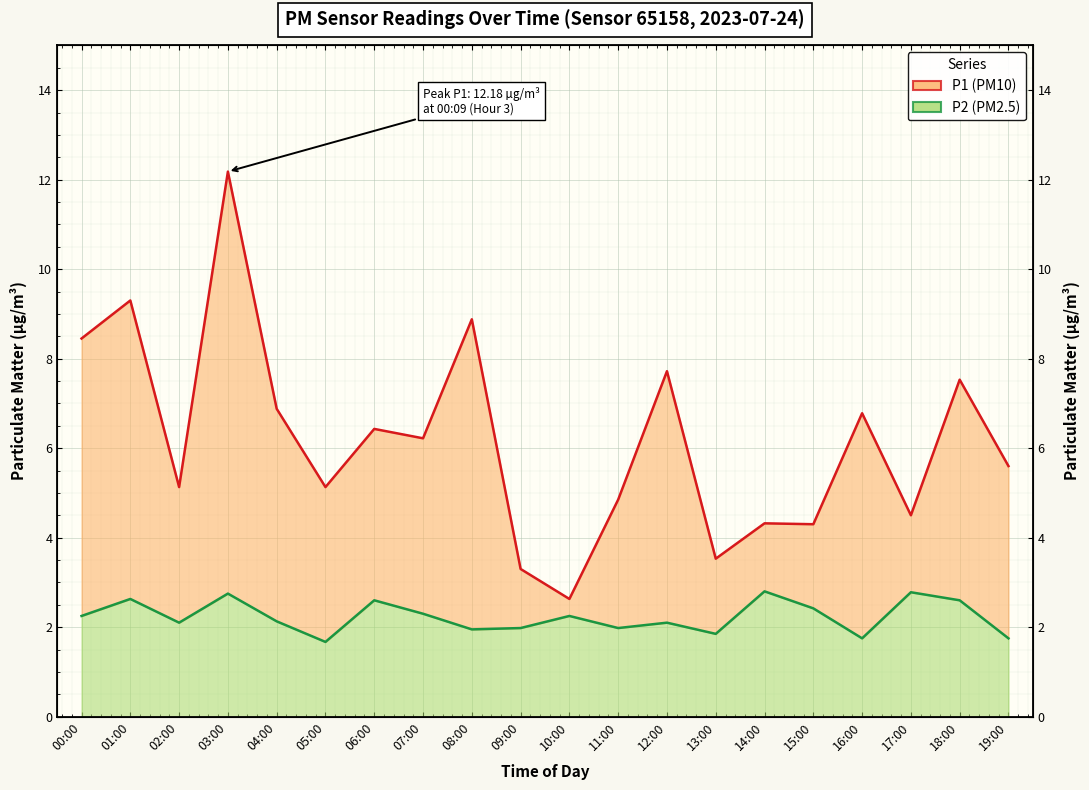

Where is P1 nearest to the value 7?

04:00